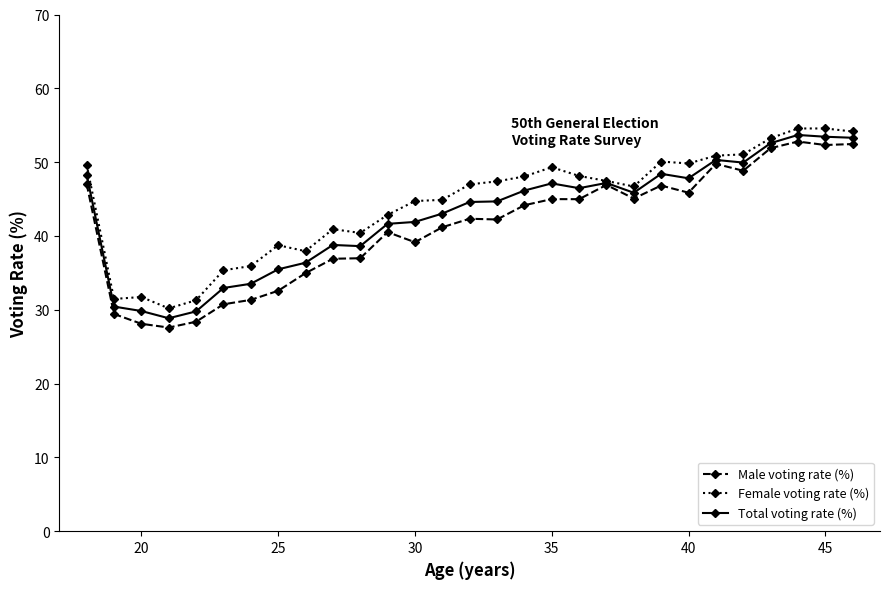

What is the value of the Female voting rate (%) point at the 15th from the left?

47.0